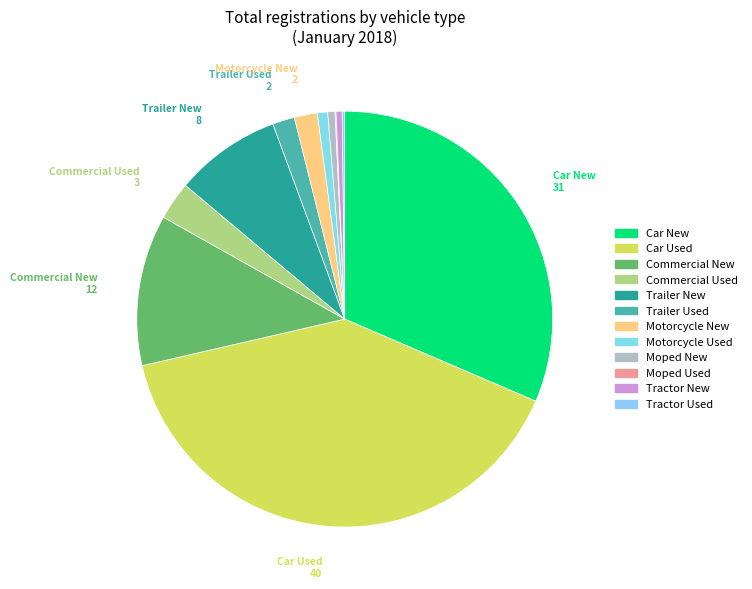

Is the sum of Trailer New and Car Used greater than half?

No